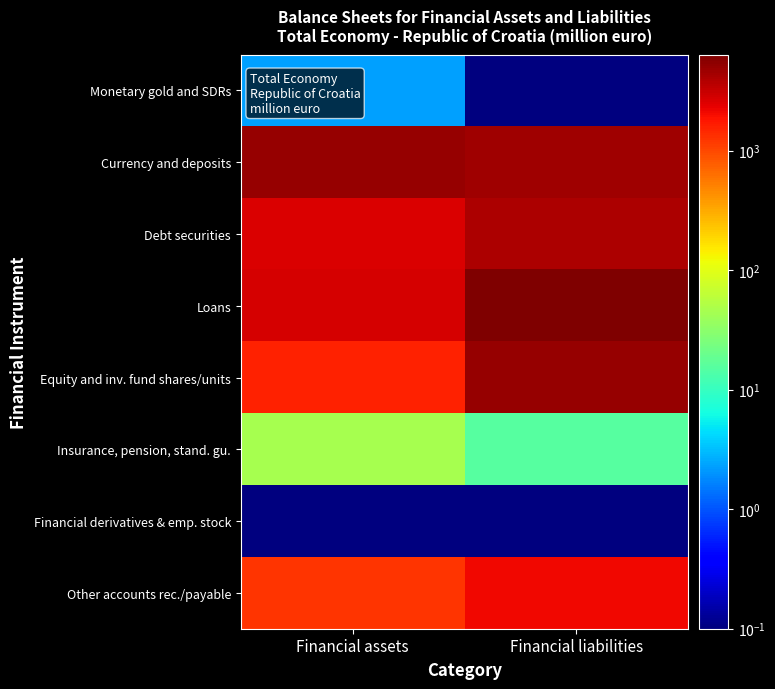

At which category is the sum across all series the highest?

Financial liabilities